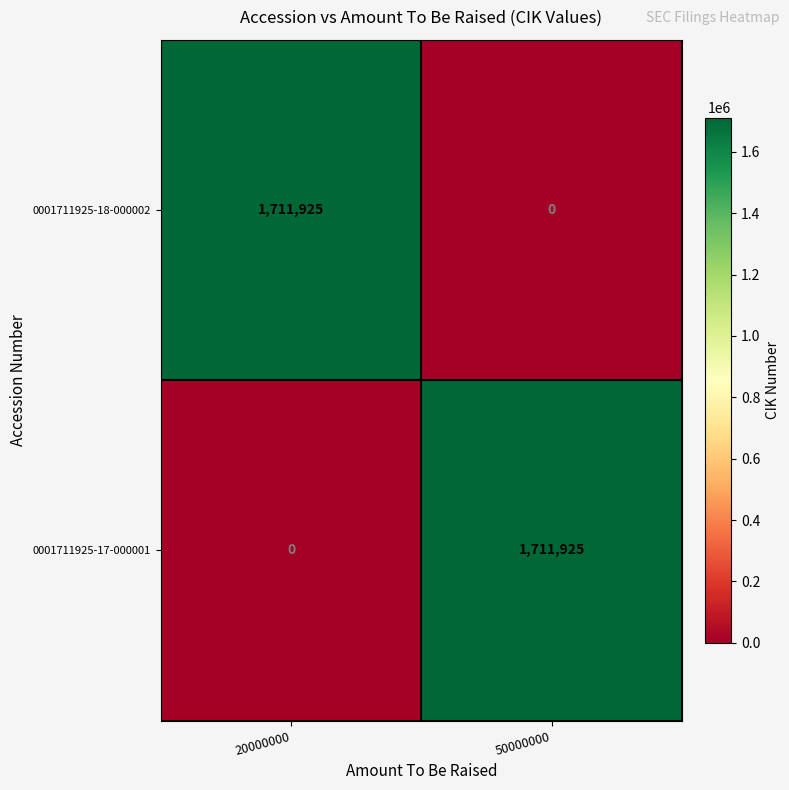

Rank the categories by 0001711925-18-000002 value from highest to lowest.

20000000, 50000000